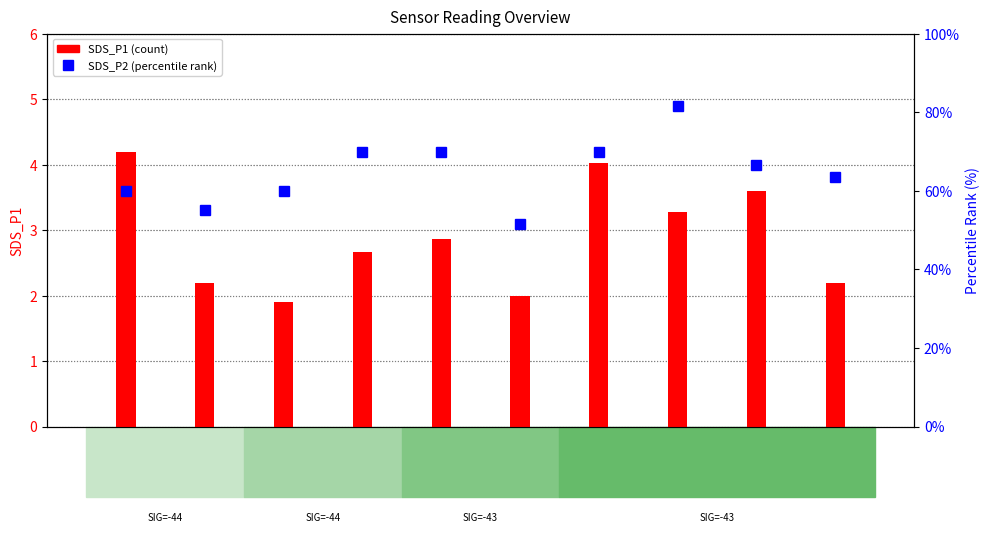

Rank the series at 00:23 from highest to lowest value.

SDS_P2 (percentile rank), SDS_P1 (count)